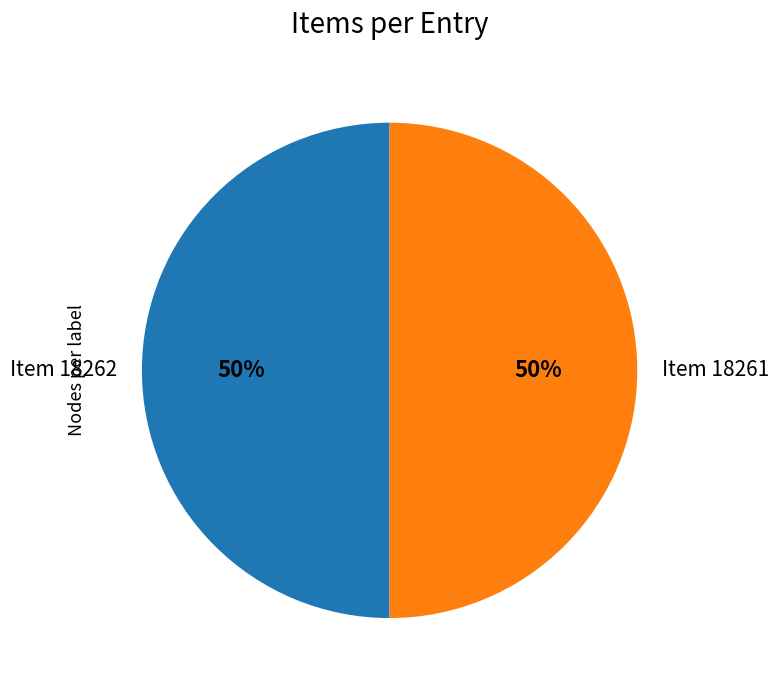

What is the ratio of the value at Item 18262 to the value at Item 18261?

1.0